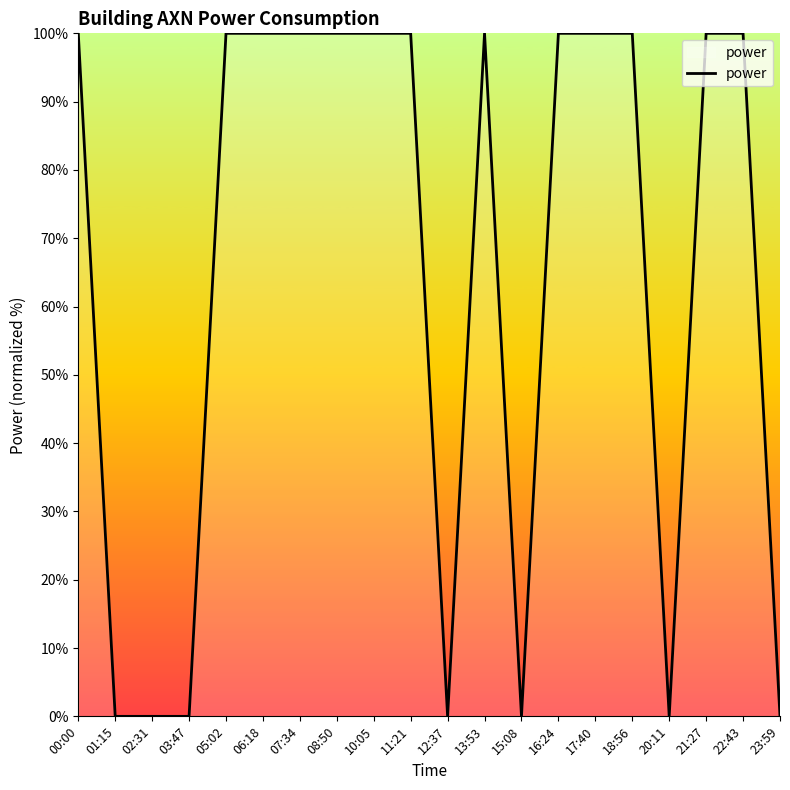

What is the change in value from 22:43 to 23:59?

-100.0